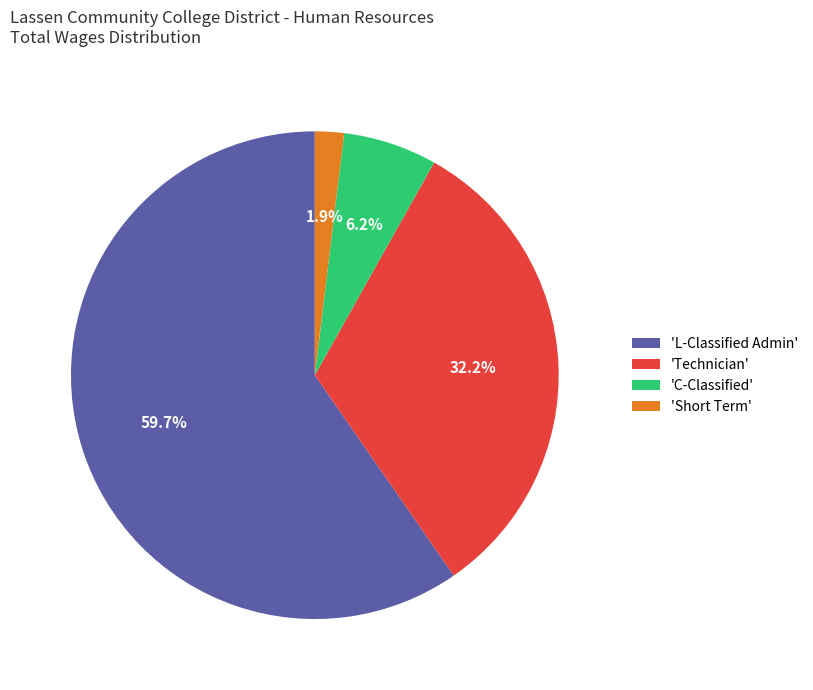

Which has a higher value, 'L-Classified Admin' or 'Technician'?

'L-Classified Admin'